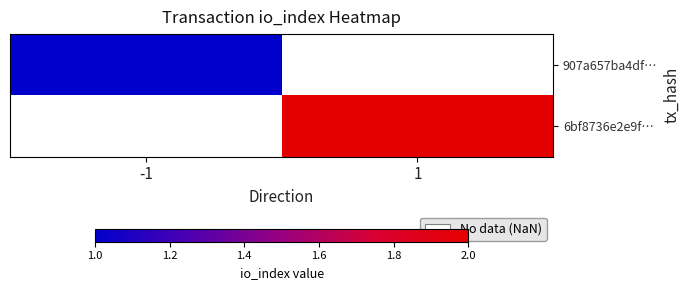

Where is 907a657ba4df… nearest to the value 1?

-1